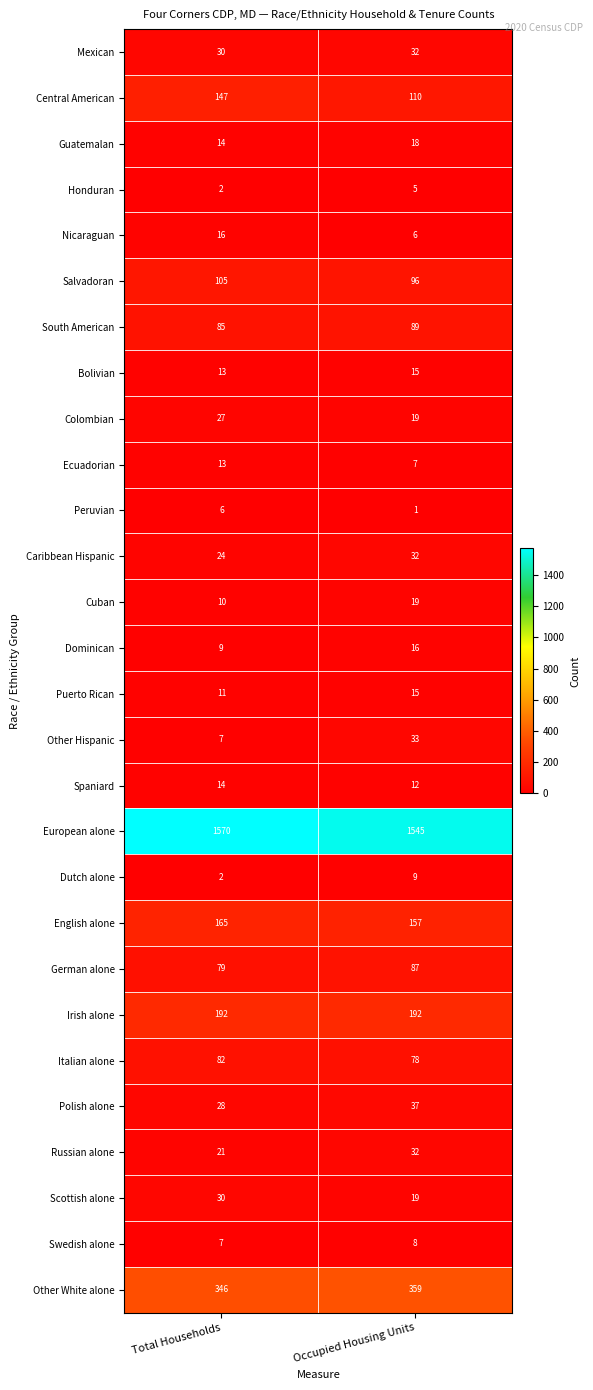

What is the sum of all Italian alone values?

160